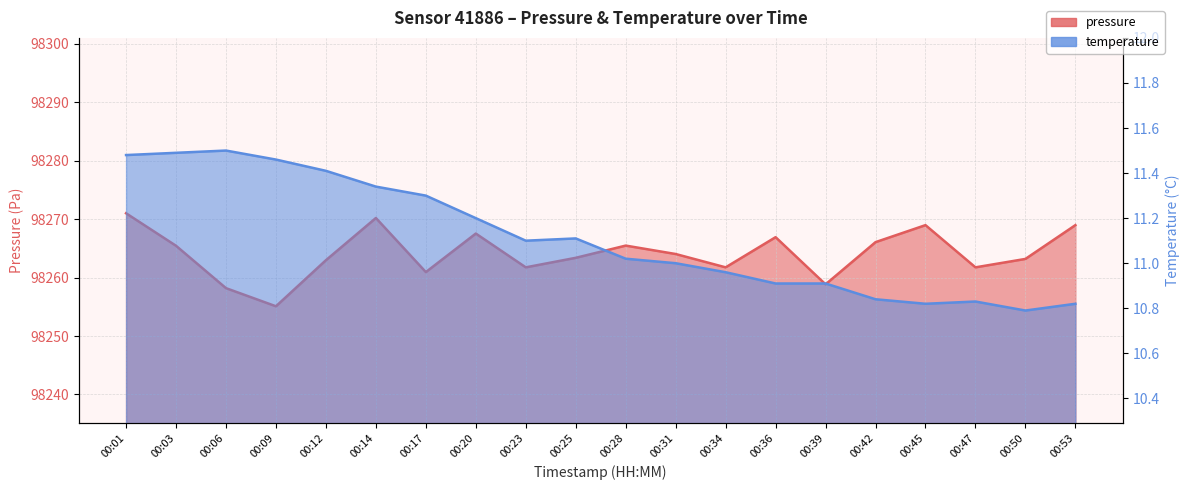

What is the value of the temperature point at the 2nd from the left?

11.5